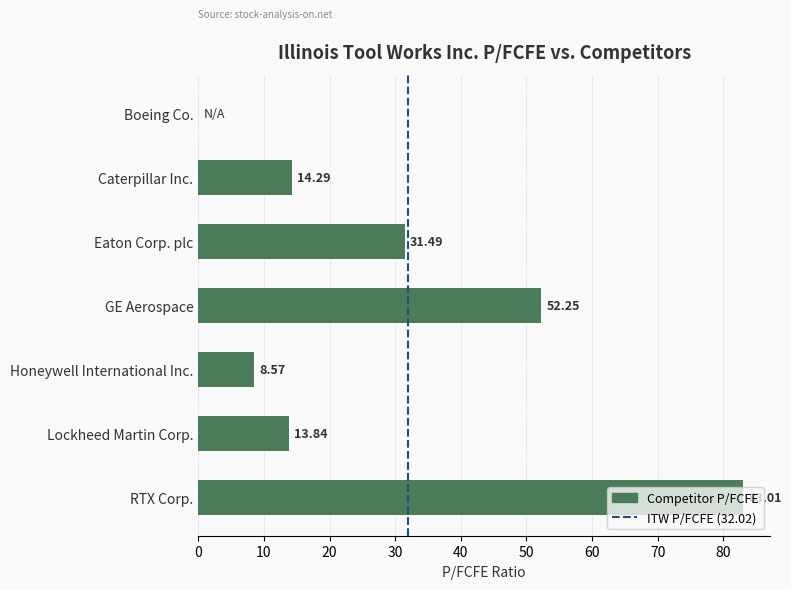

What is the sum of the values at Caterpillar Inc. and Honeywell International Inc.?

22.9